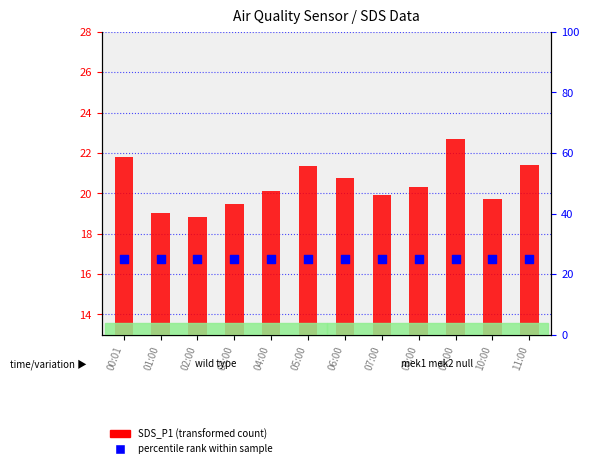

What are all the series names shown in the legend?

SDS_P1 (transformed count), percentile rank within sample